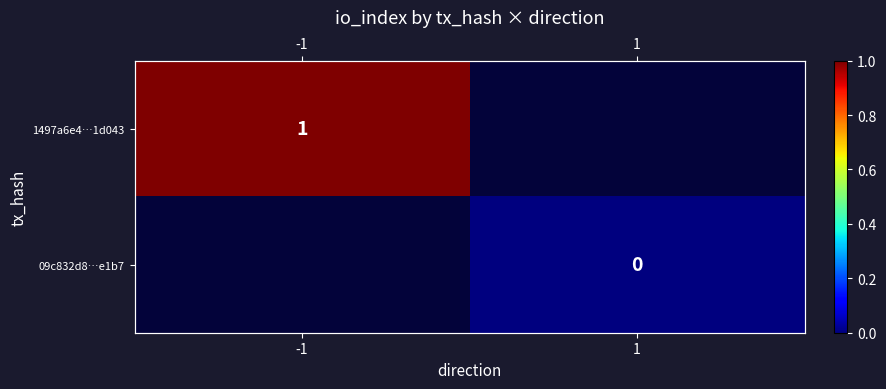

At which label does 09c832d8…e1b7 reach its minimum?

-1